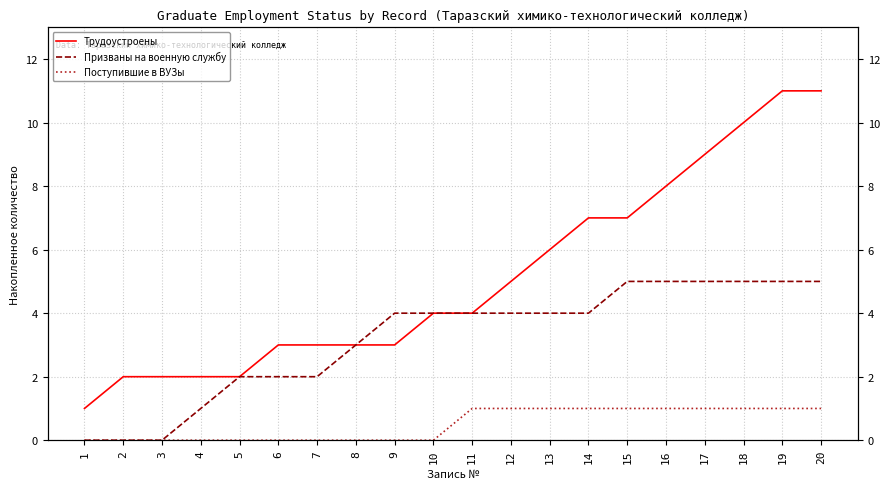

What is the difference between the maximum and second lowest values in the Трудоустроены series?

9